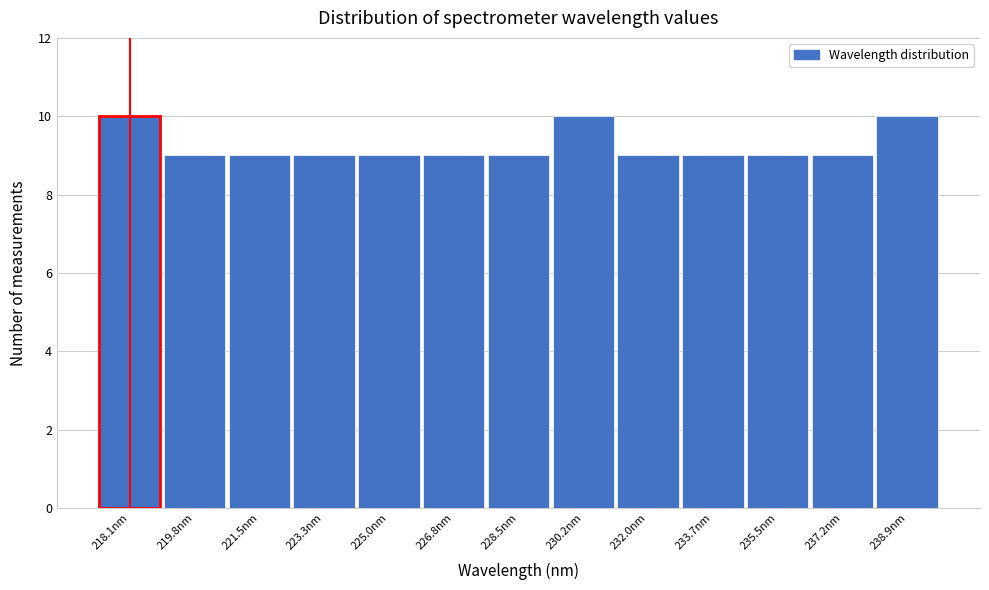

Reading right to left, list all the values displayed in this chart.

10	9	9	9	9	10	9	9	9	9	9	9	10